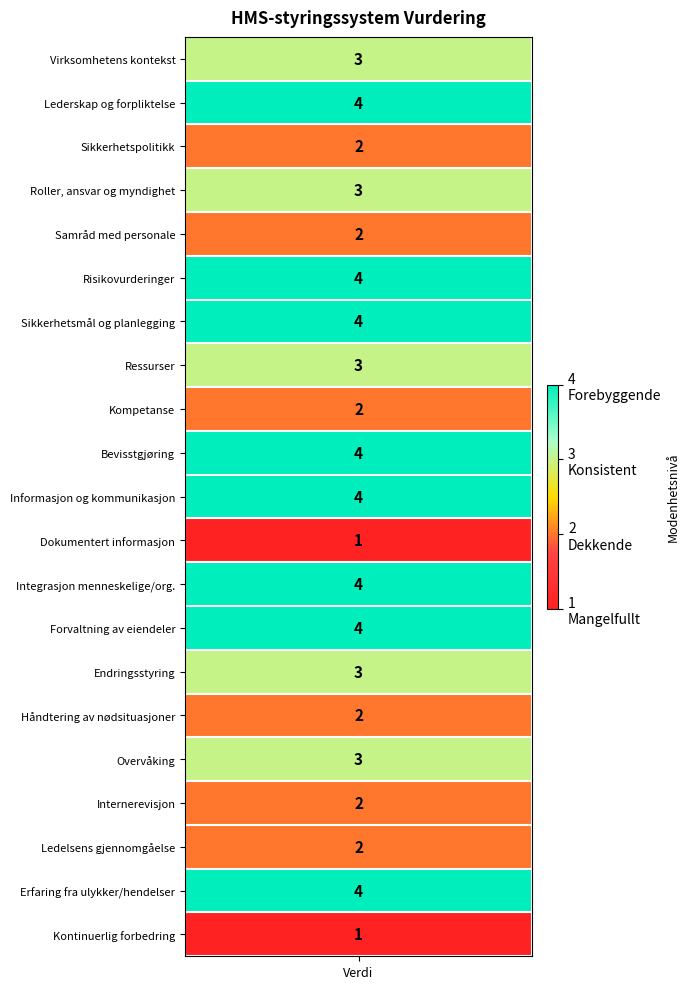

What is the sum of all values?

61